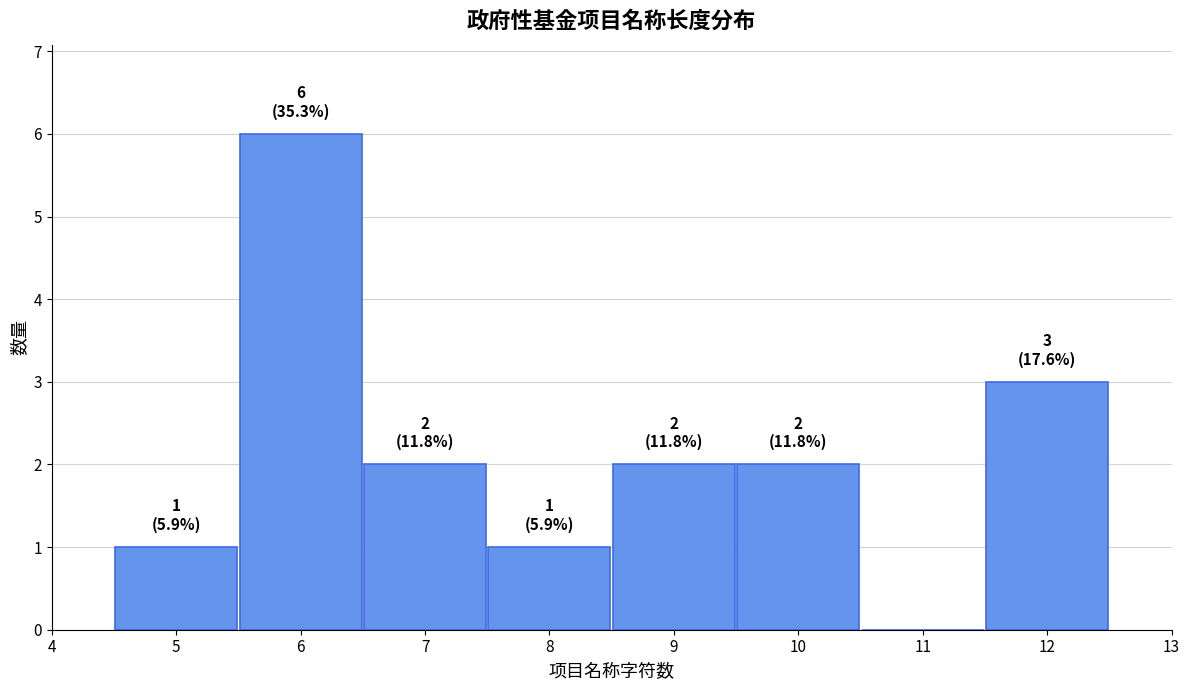

Which range on the x-axis has the tallest bar?

5.5 to 6.5